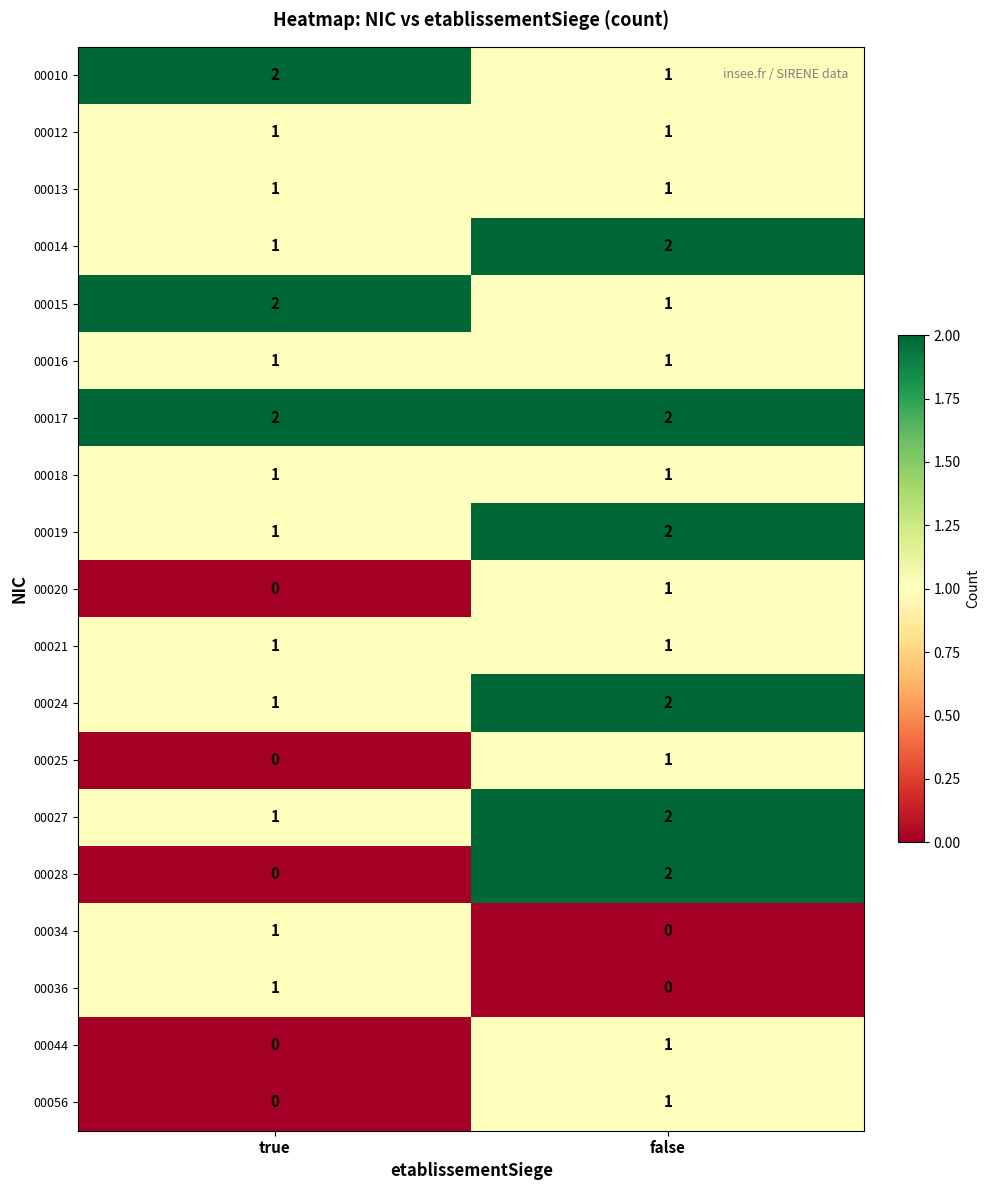

Which category has the lowest value in the 00028 series?

true